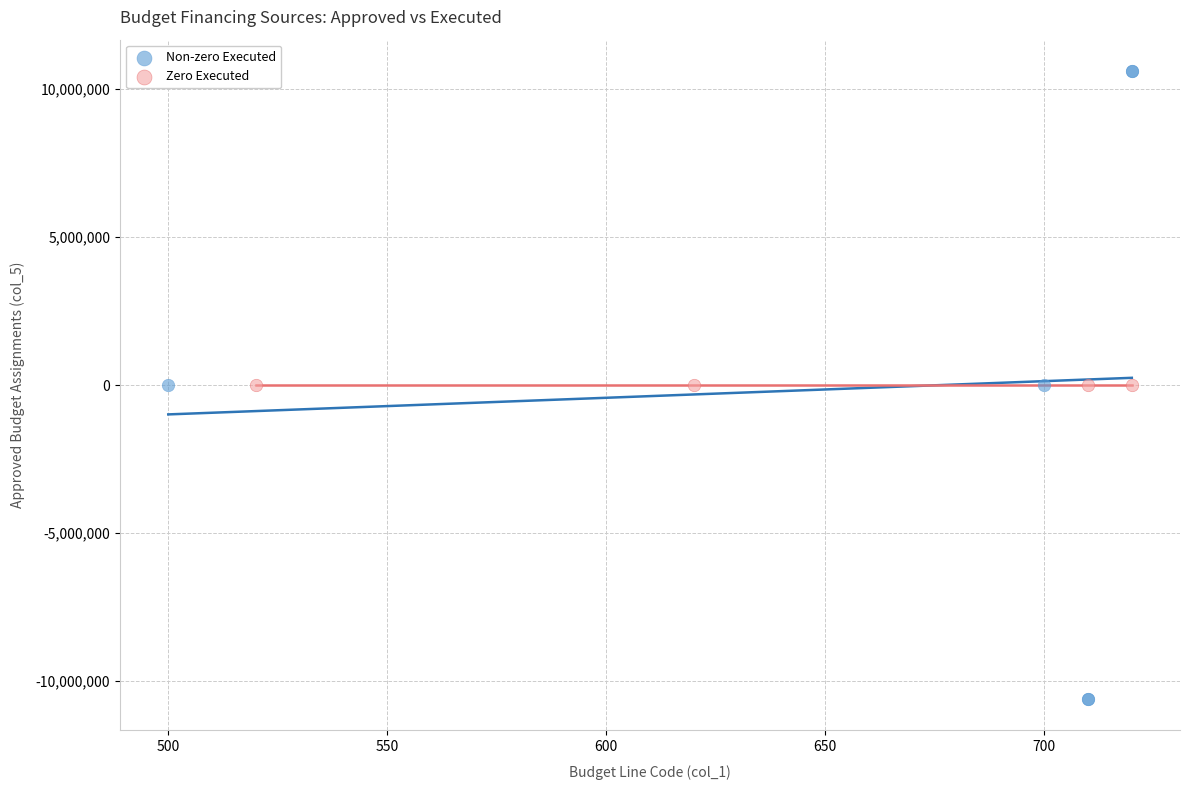

What are all the series names shown in the legend?

Non-zero Executed, Zero Executed